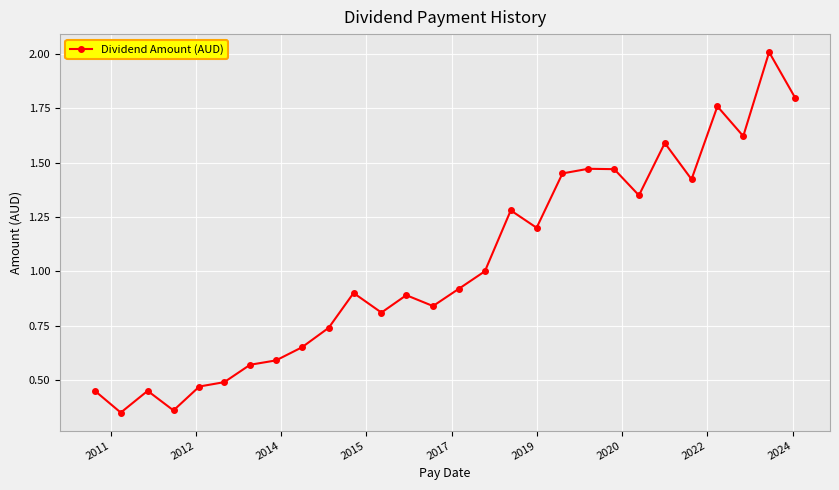

What is the average value?

1.0